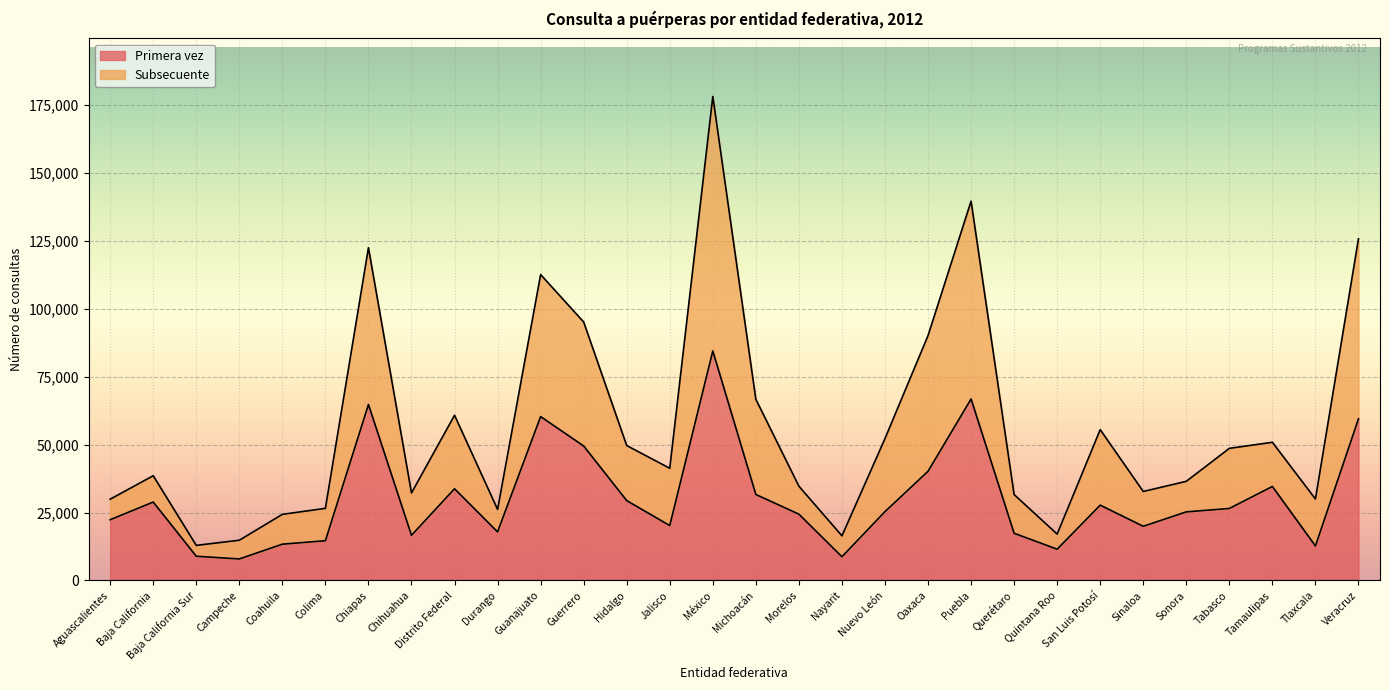

Which series has the largest range (max minus min)?

Subsecuente